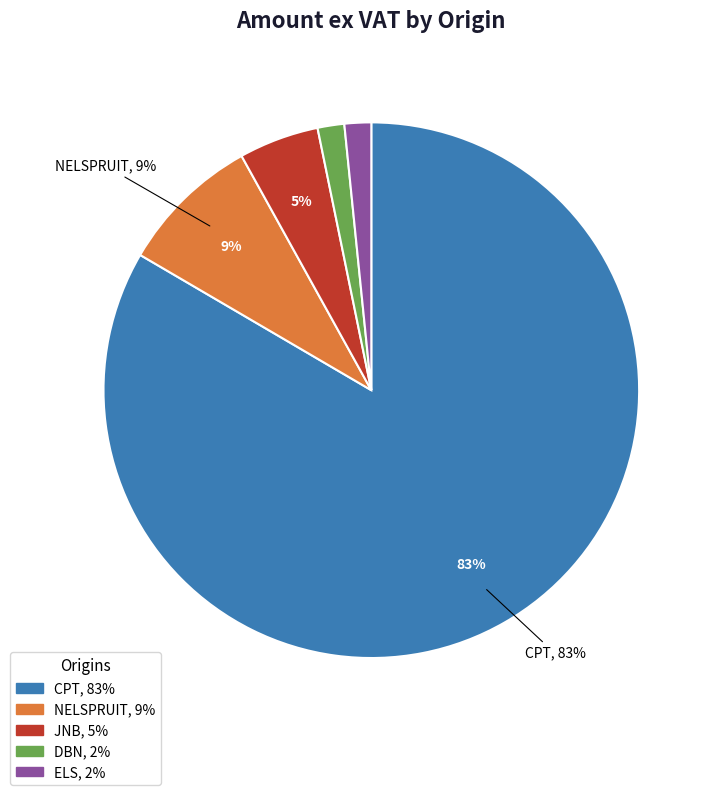

To the nearest percent, what is the average slice percentage?

20%